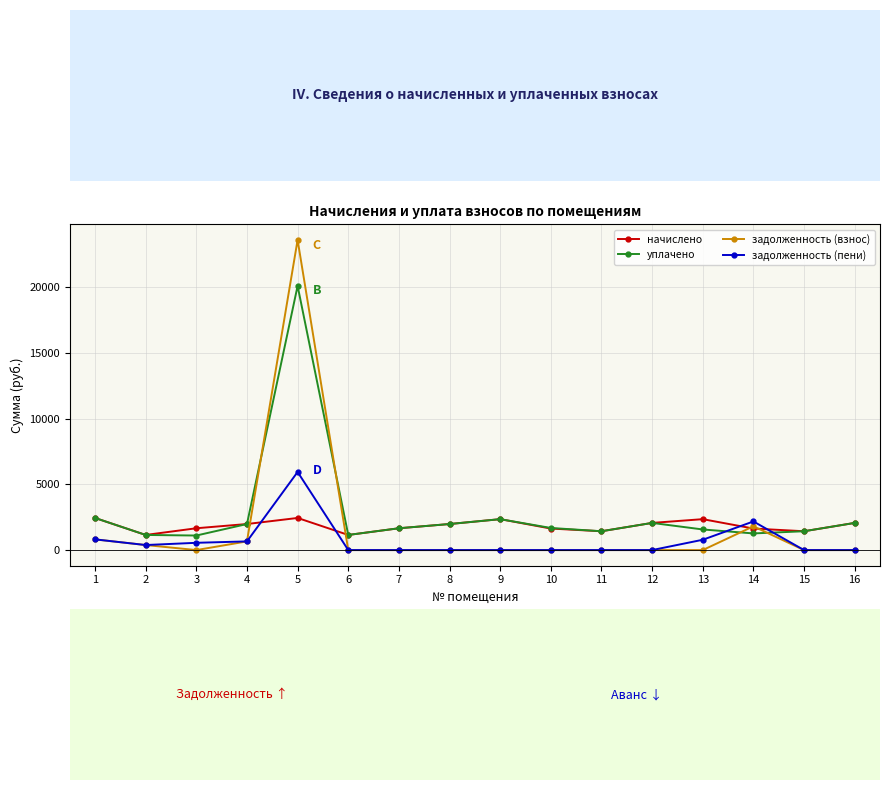

What are all the series names shown in the legend?

начислено, уплачено, задолженность (взнос), задолженность (пени)